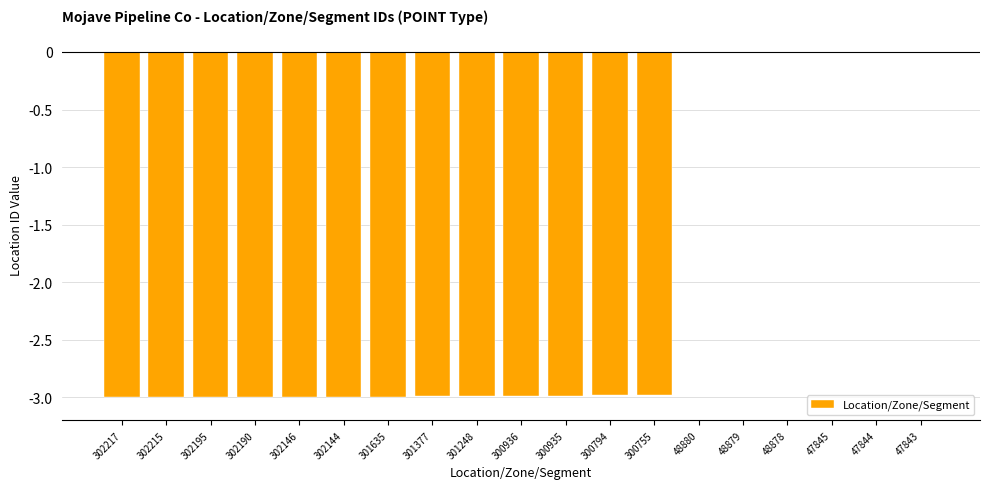

The value at 47844 is -0.0. True or false?

True